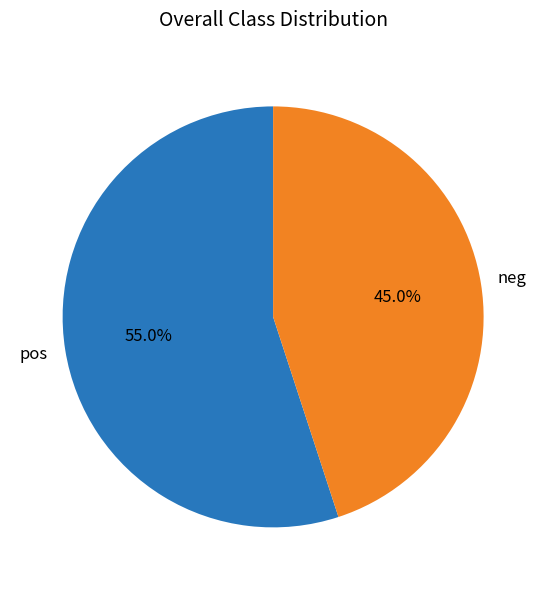

Is there any slice that represents more than half of the pie?

Yes